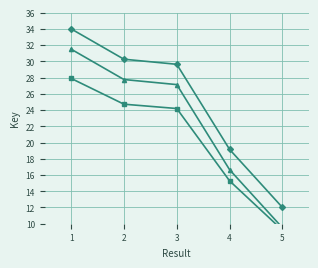

What is the difference between the maximum and minimum values in the Key (scaled) series?

18.7